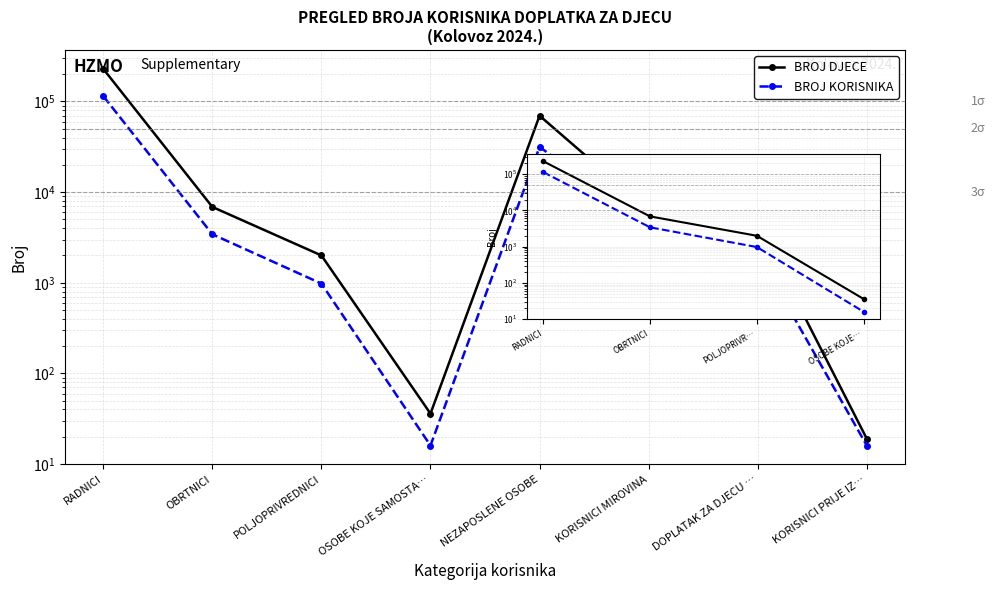

How many interior local peaks does the BROJ DJECE series have?

1